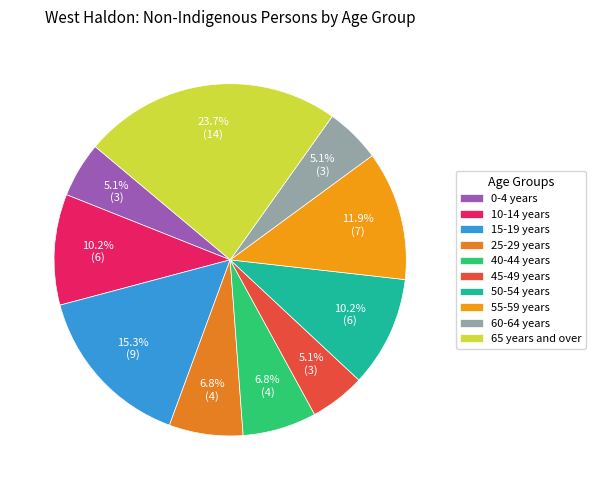

Is it true that 60-64 years is 20% of the pie?

False